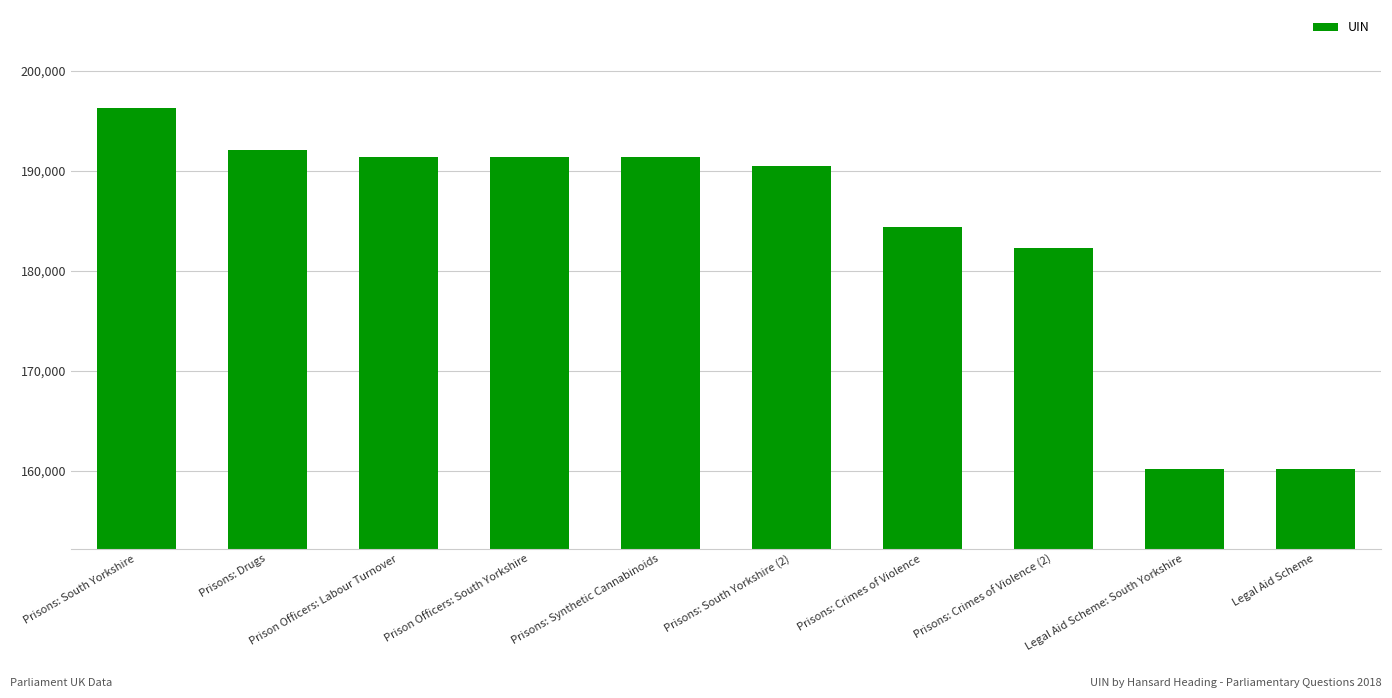

True or false: the data shows 192123 at Prisons: Drugs.

True